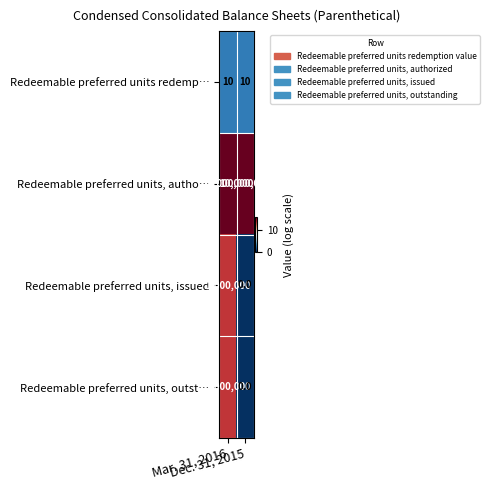

What is the sum of all Redeemable preferred units, autho… values?

20000000